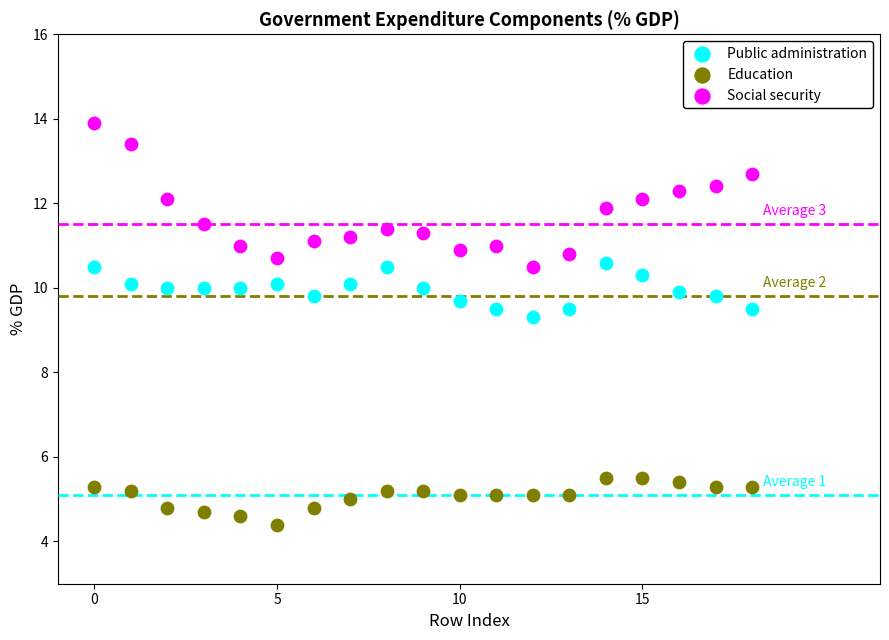

Which series contains the highest Y value?

Social security